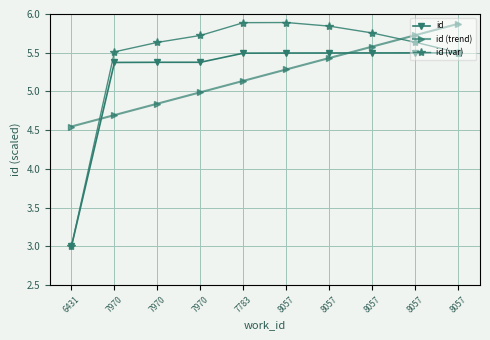

True or false: id (var) has a value of 5.5 at 7970.

True